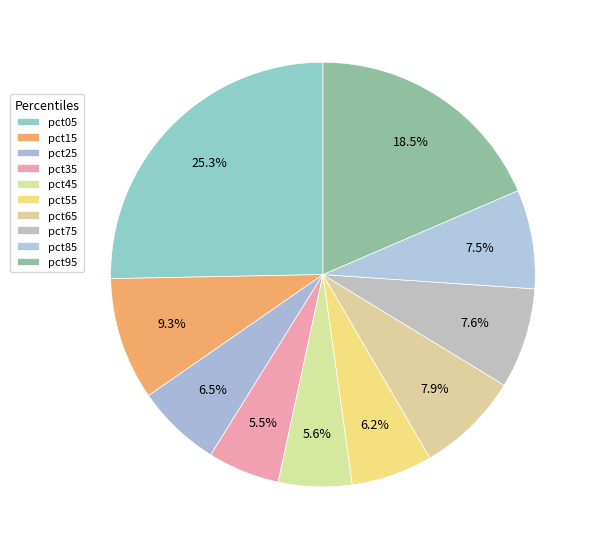

How many slices are in this pie chart?

10